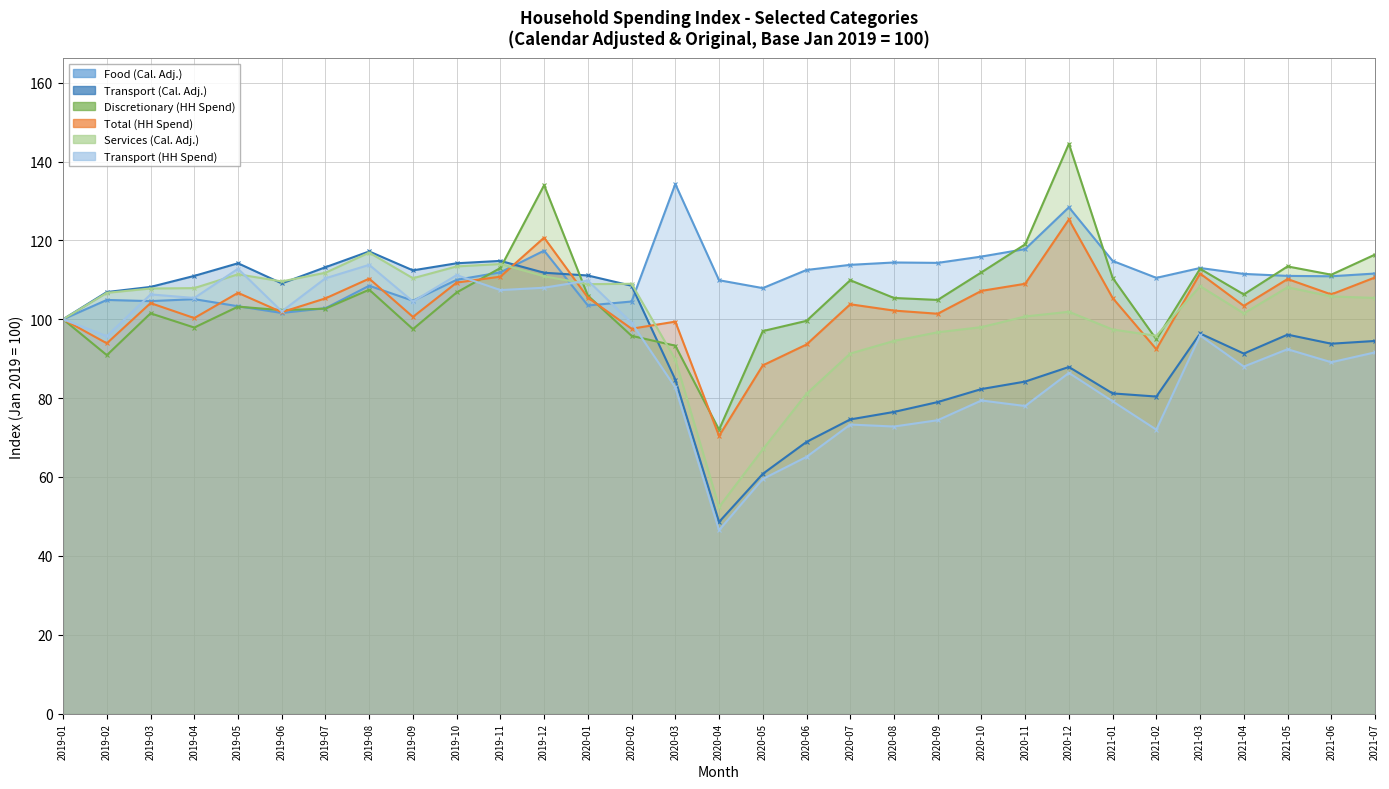

In Total (HH Spend), how many points are lower than both neighbors (excluding endpoints)?

10